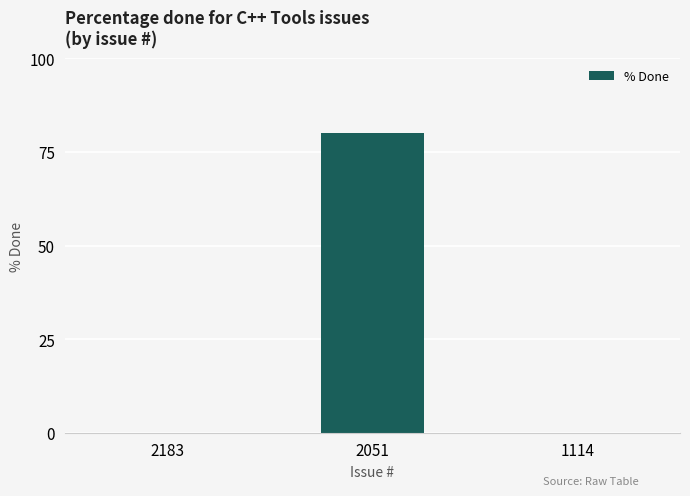

The value at 2051 is 135. True or false?

False